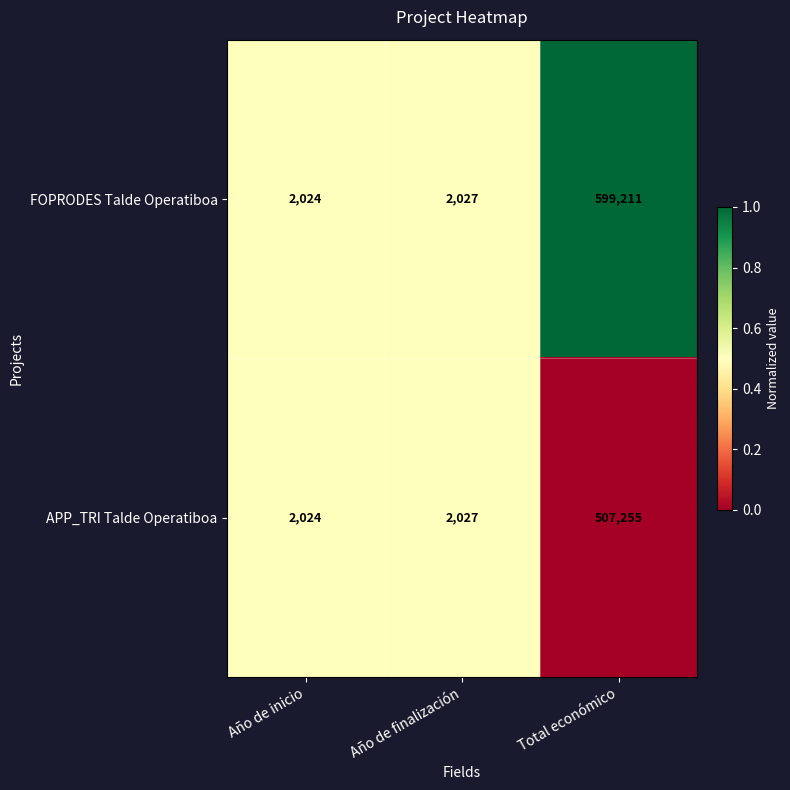

Read the APP_TRI Talde Operatiboa value at Total económico, to the nearest 10.

507260